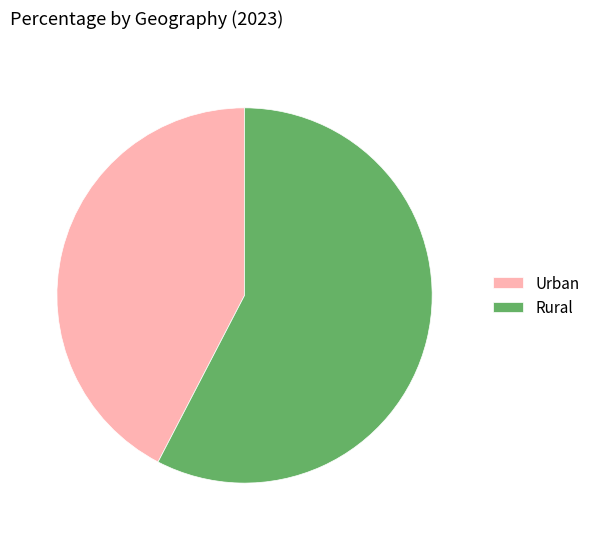

Approximately how many times larger is the value at Urban compared to Rural?

0.7